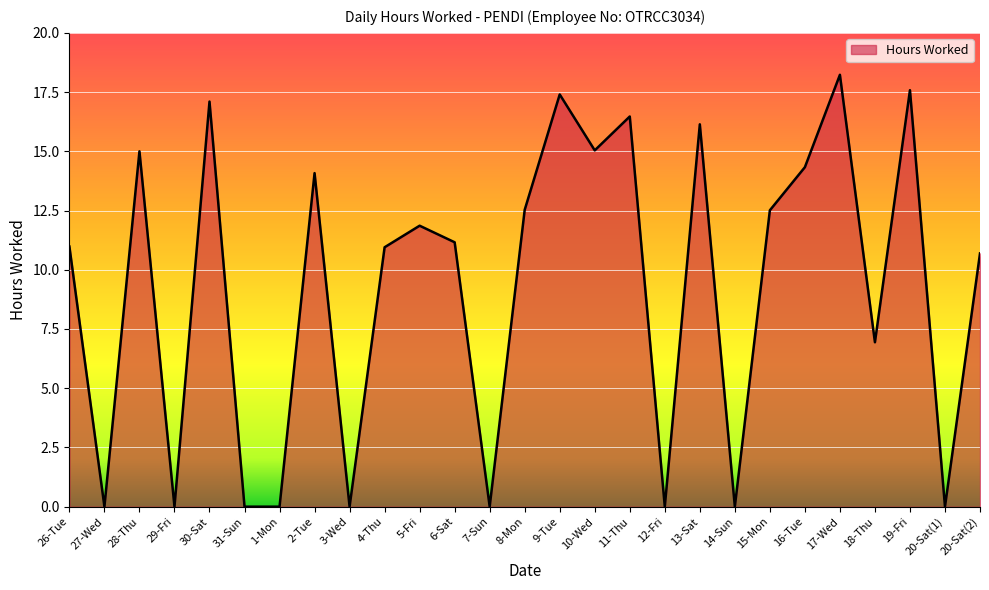

What is the maximum value shown in the chart?

18.2